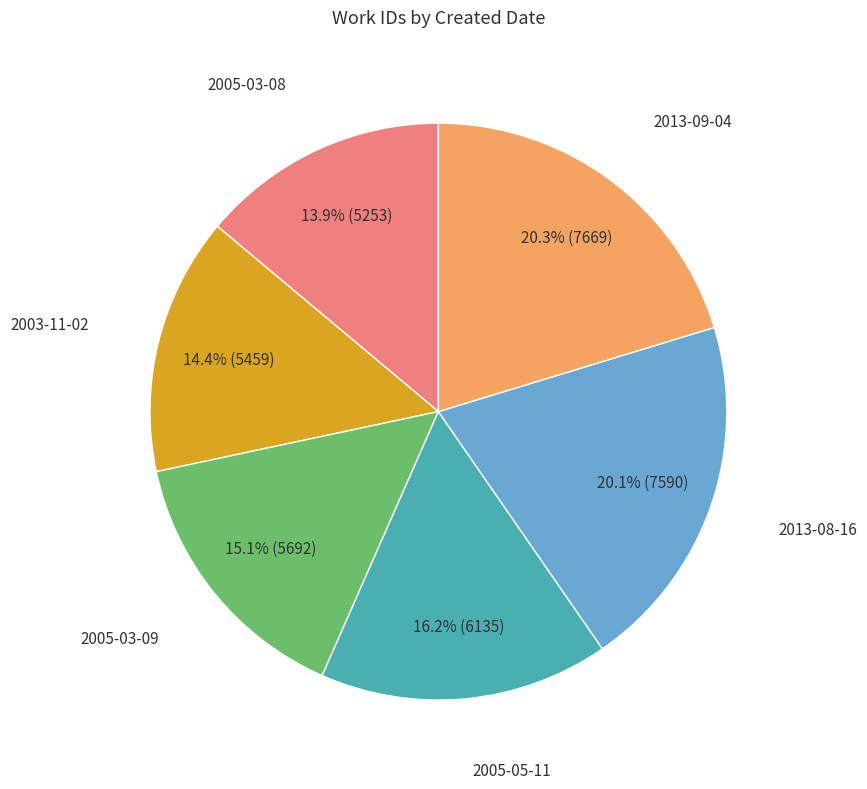

Does any single category account for the majority?

No